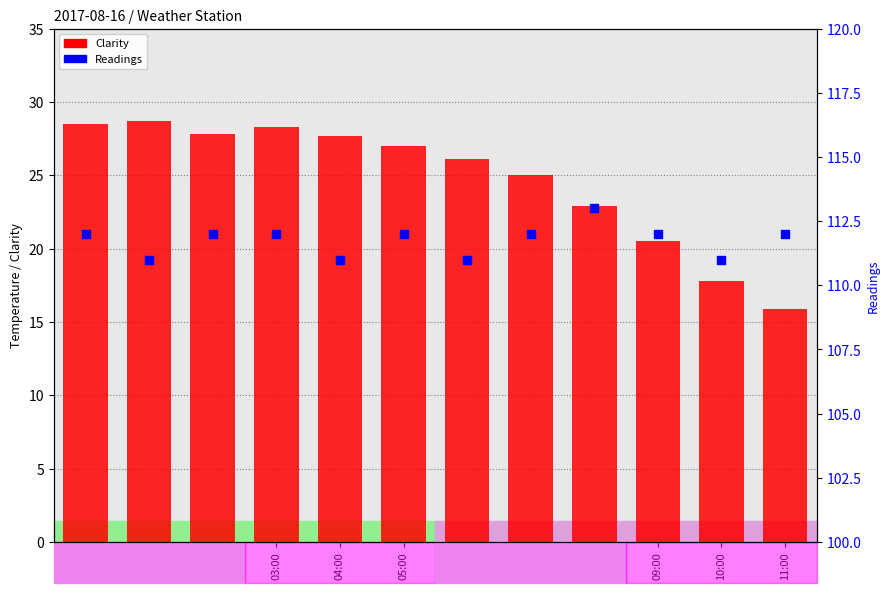

Which series has the widest spread of Y values?

Clarity